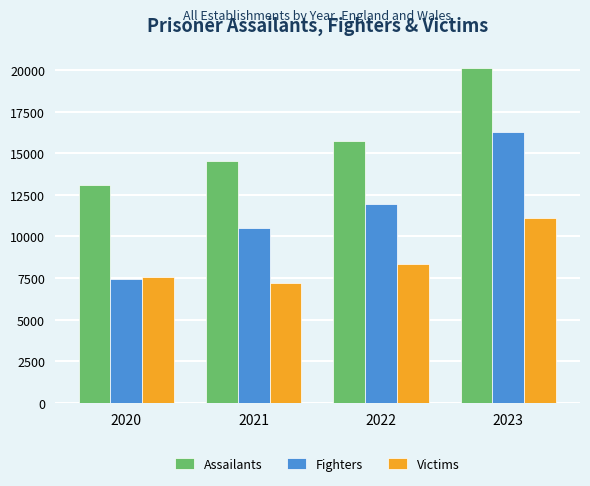

Which series has the largest total across all categories?

Assailants